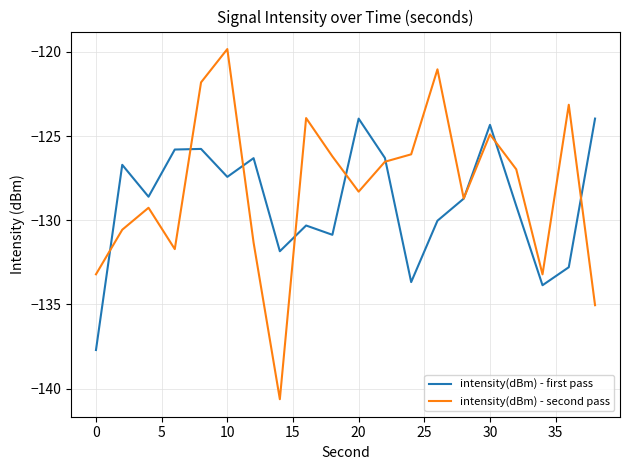

Reading left to right, list all the values displayed in this chart.

intensity(dBm) - first pass: -137.7	-126.7	-128.6	-125.8	-125.8	-127.4	-126.3	-131.8	-130.3	-130.9	-124.0	-126.3	-133.7	-130.0	-128.7	-124.3	-129.1	-133.9	-132.8	-124.0
intensity(dBm) - second pass: -133.2	-130.6	-129.3	-131.7	-121.8	-119.8	-131.3	-140.6	-123.9	-126.2	-128.3	-126.5	-126.1	-121.0	-128.7	-124.9	-127.0	-133.2	-123.1	-135.0